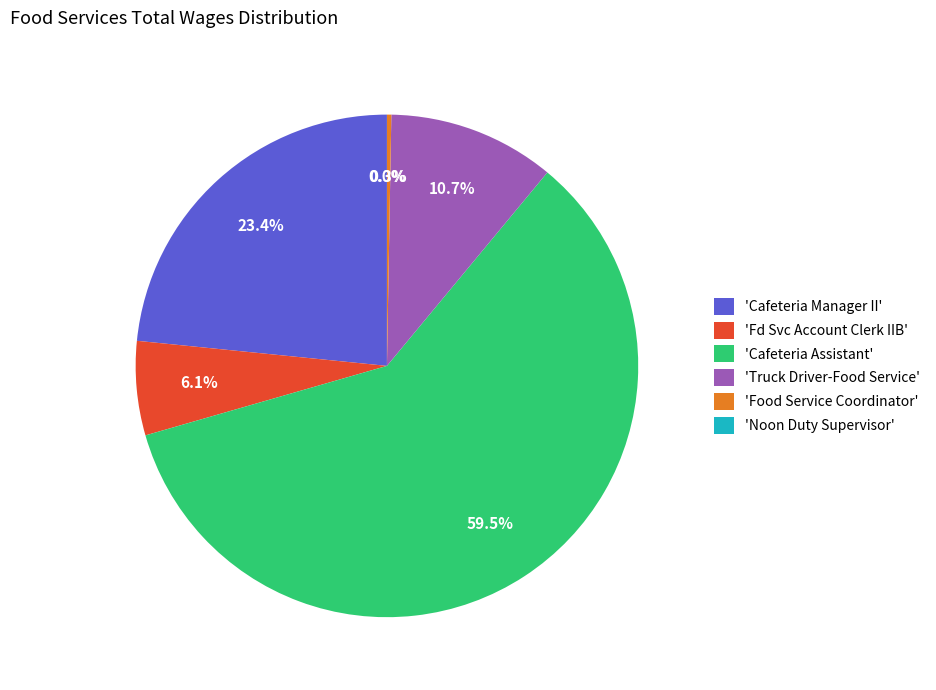

To the nearest percent, what is the average slice percentage?

17%